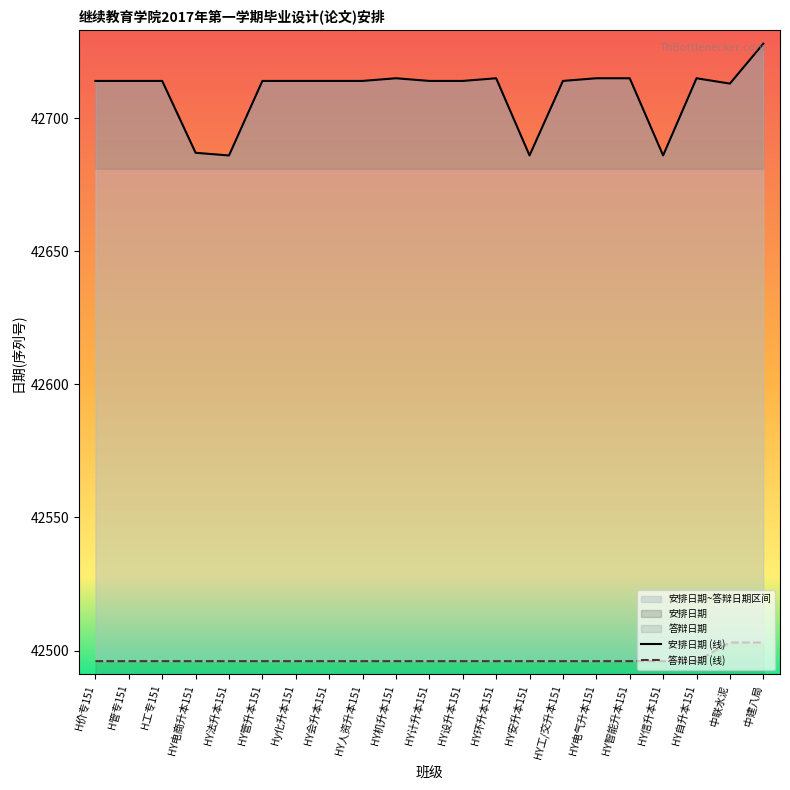

Rank the series by their average value, from lowest to highest.

答辩日期, 安排日期